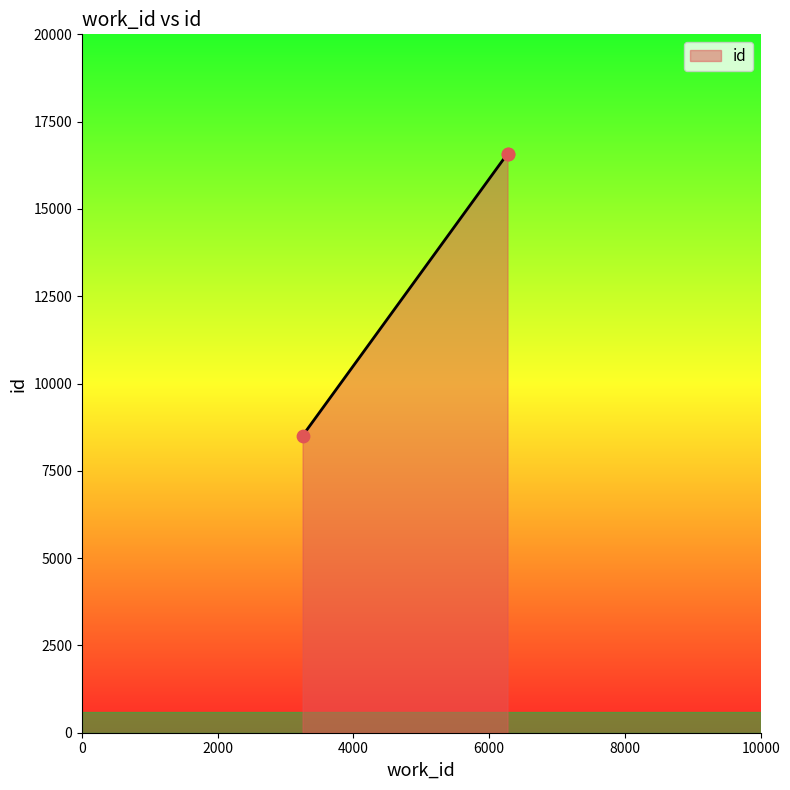

What is the ratio of the value at 6270 to the value at 3250?

1.9